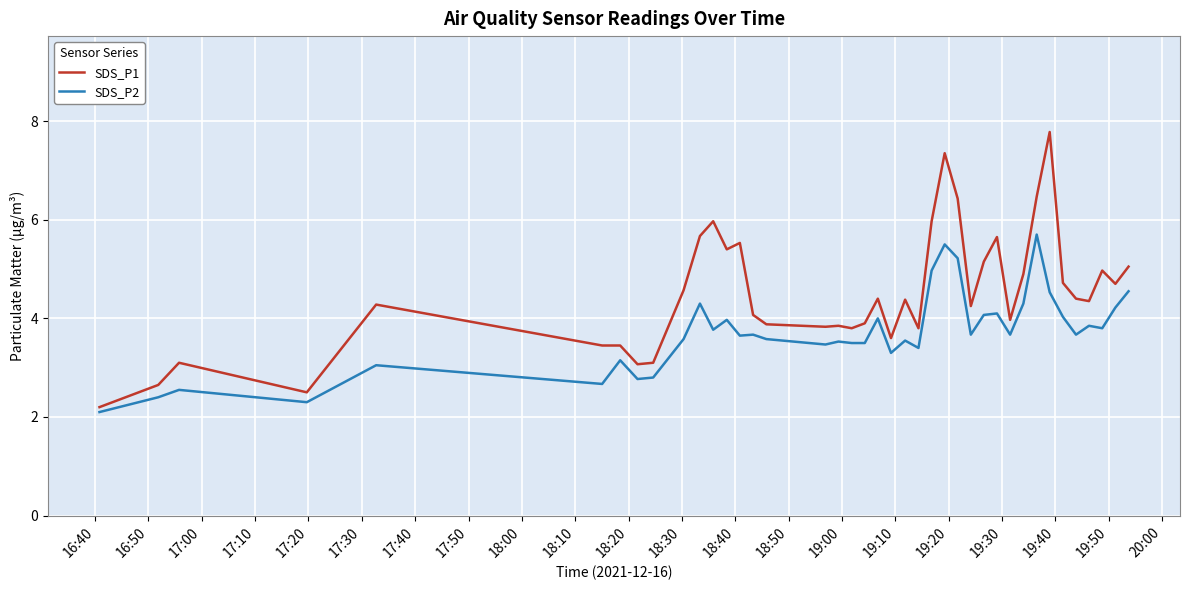

True or false: SDS_P1 and SDS_P2 cross at least once.

False